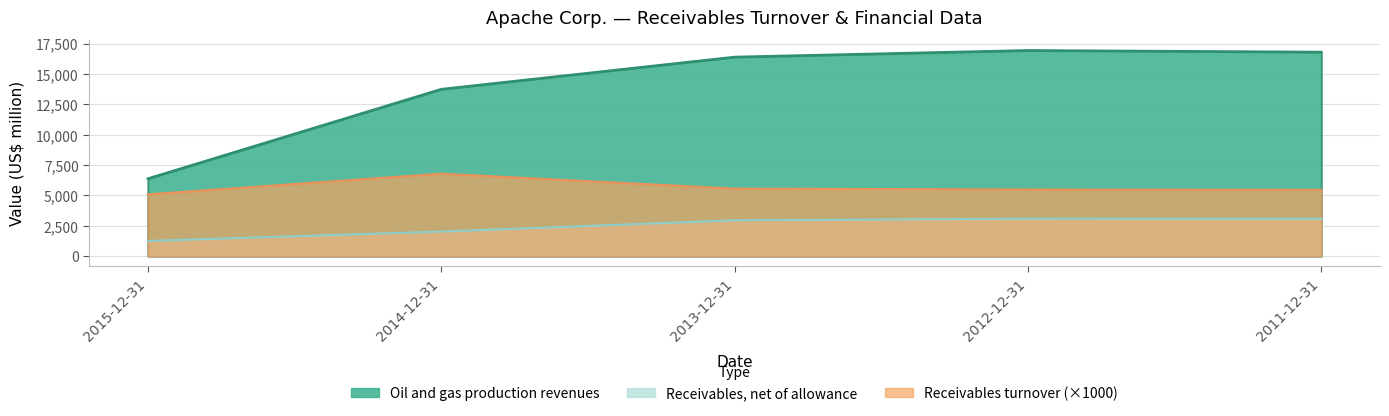

True or false: Oil and gas production revenues and Receivables turnover intersect in this chart.

False